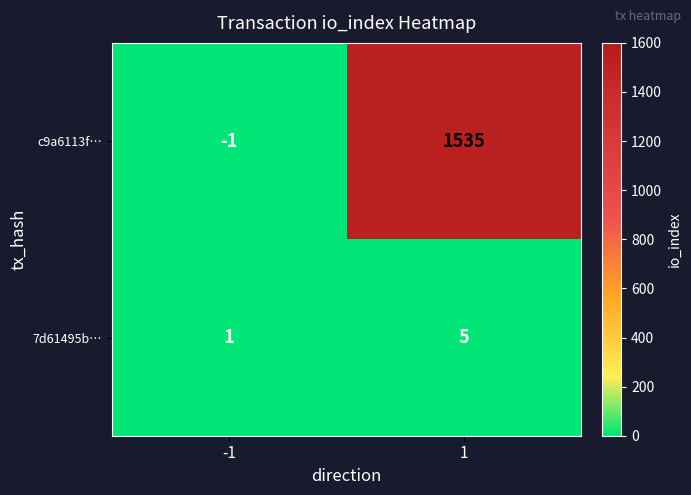

Between -1 and 1, which series saw the biggest shift?

c9a6113f…